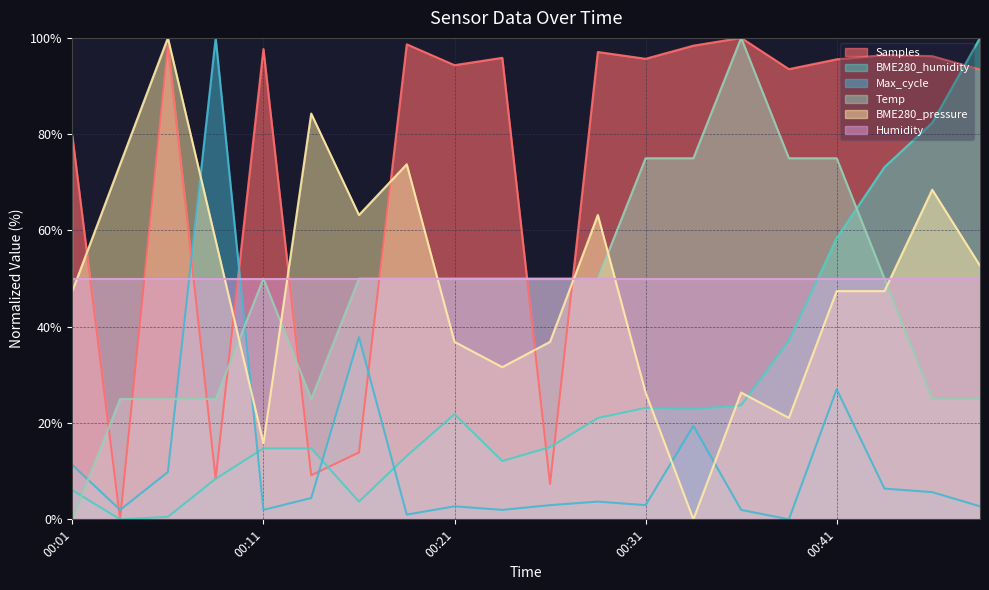

What is the difference between the maximum and minimum values in the Max_cycle series?

100.0